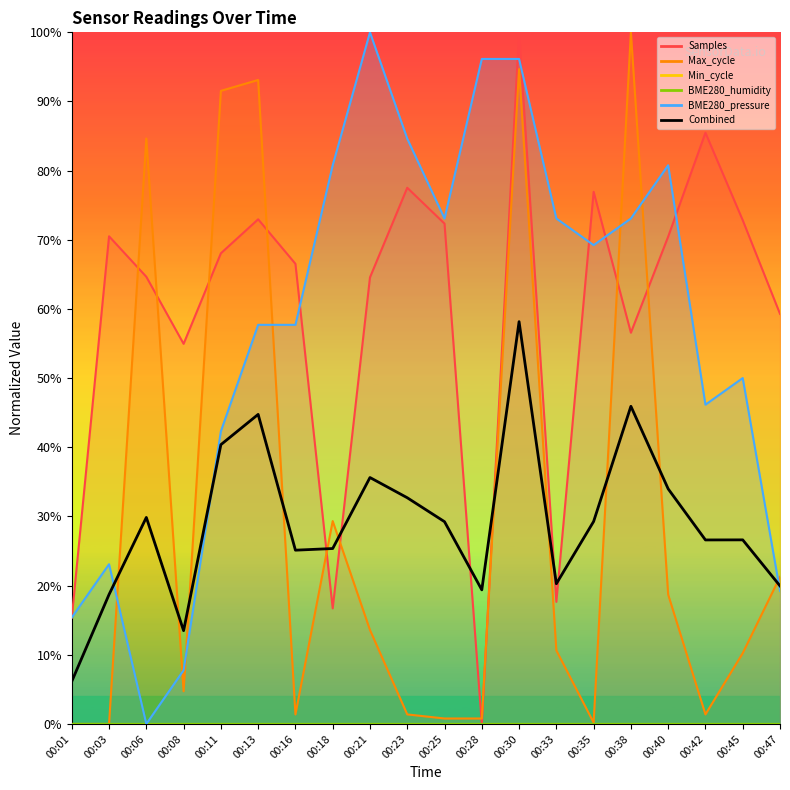

The value at 00:06 is 0.3. True or false?

True